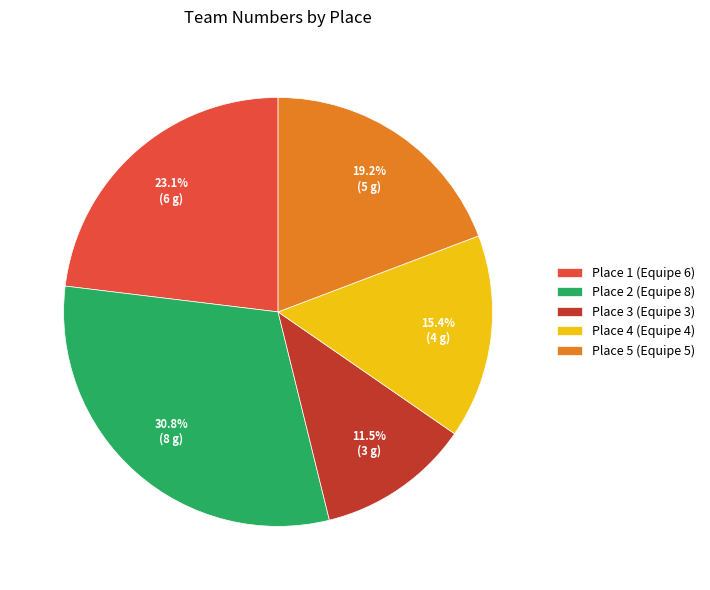

Combined, what portion of the pie is Place 1 (Equipe 6) and Place 4 (Equipe 4)?

38.5%